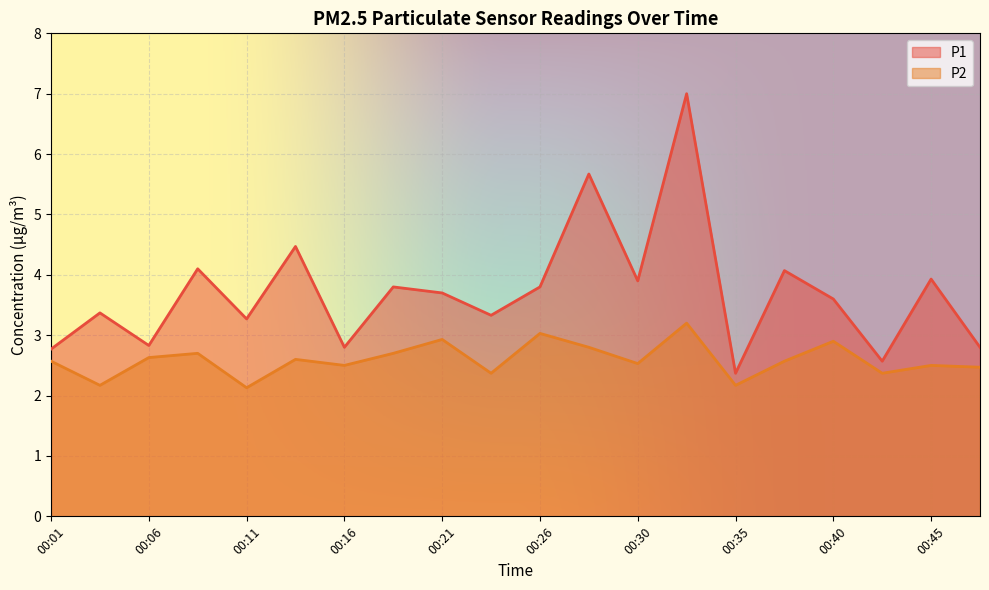

What is the difference between the maximum and minimum values in the P1 series?

4.6